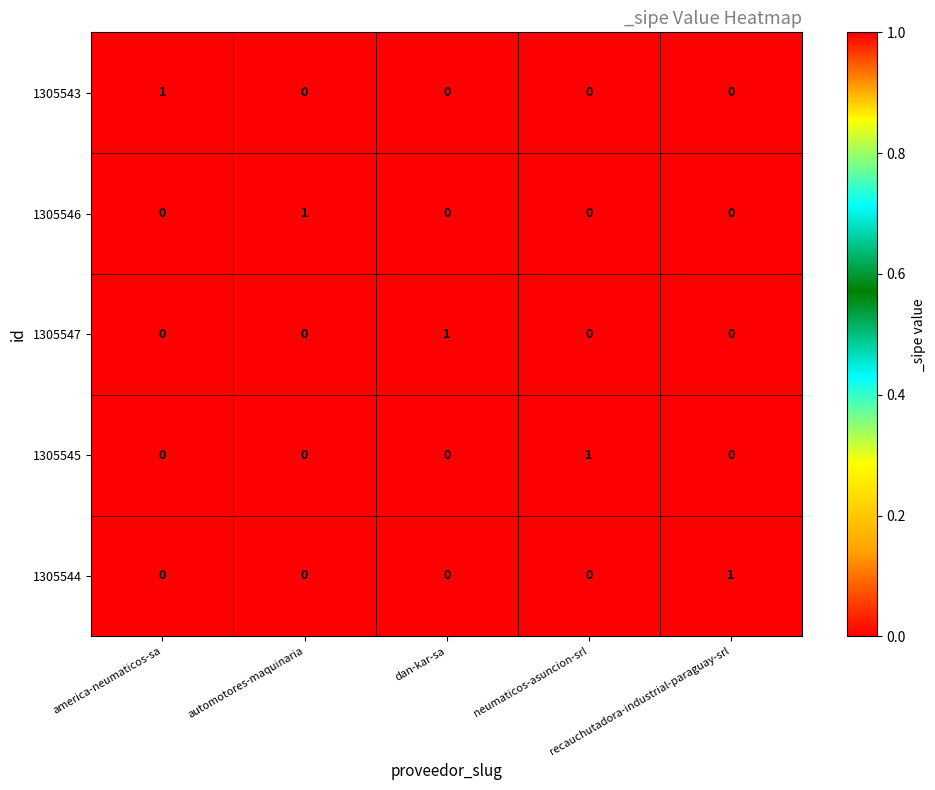

How many 1305543 values are between 0 and 1?

5